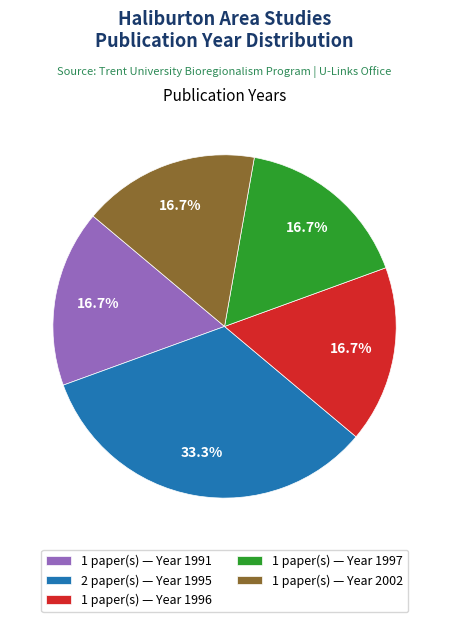

Does any single category account for the majority?

No